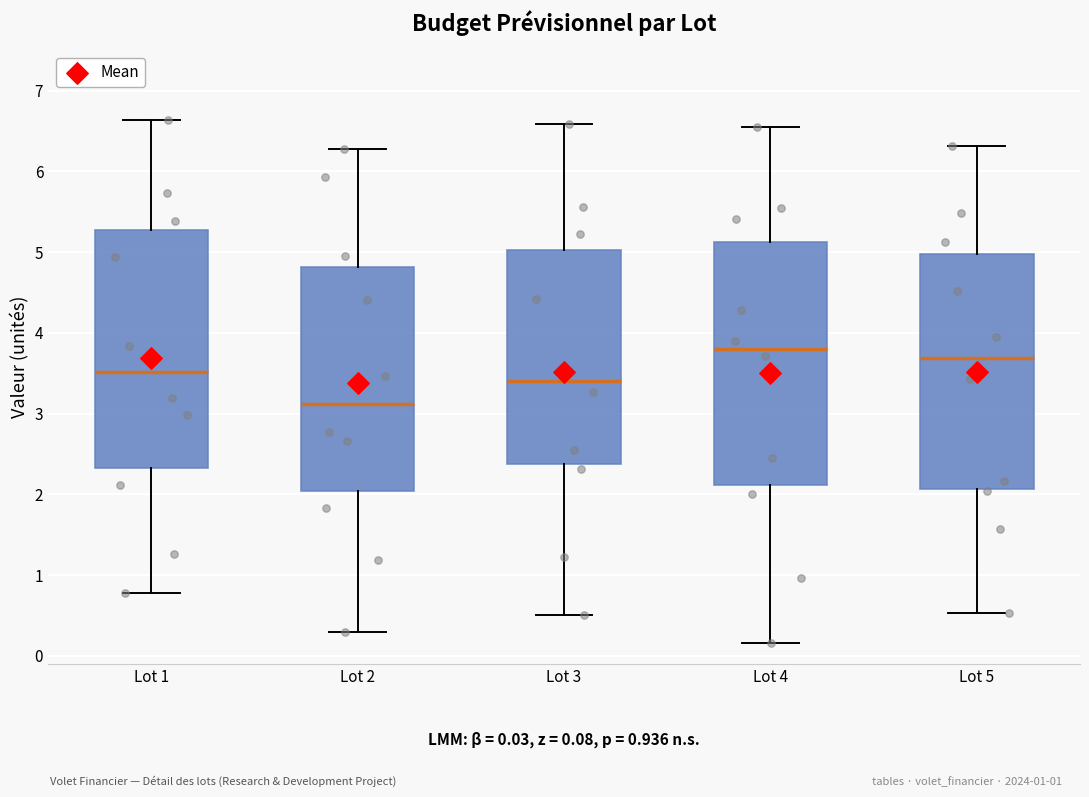

Which box has the lowest median line?

Lot 2